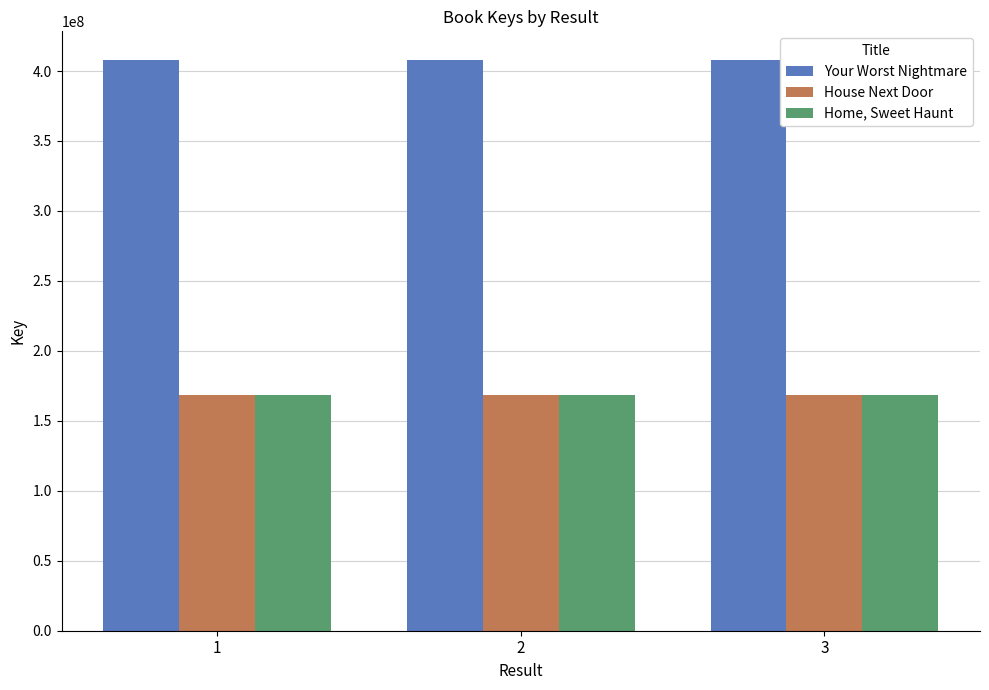

The value of Your Worst Nightmare at 3 is 194856766. True or false?

False